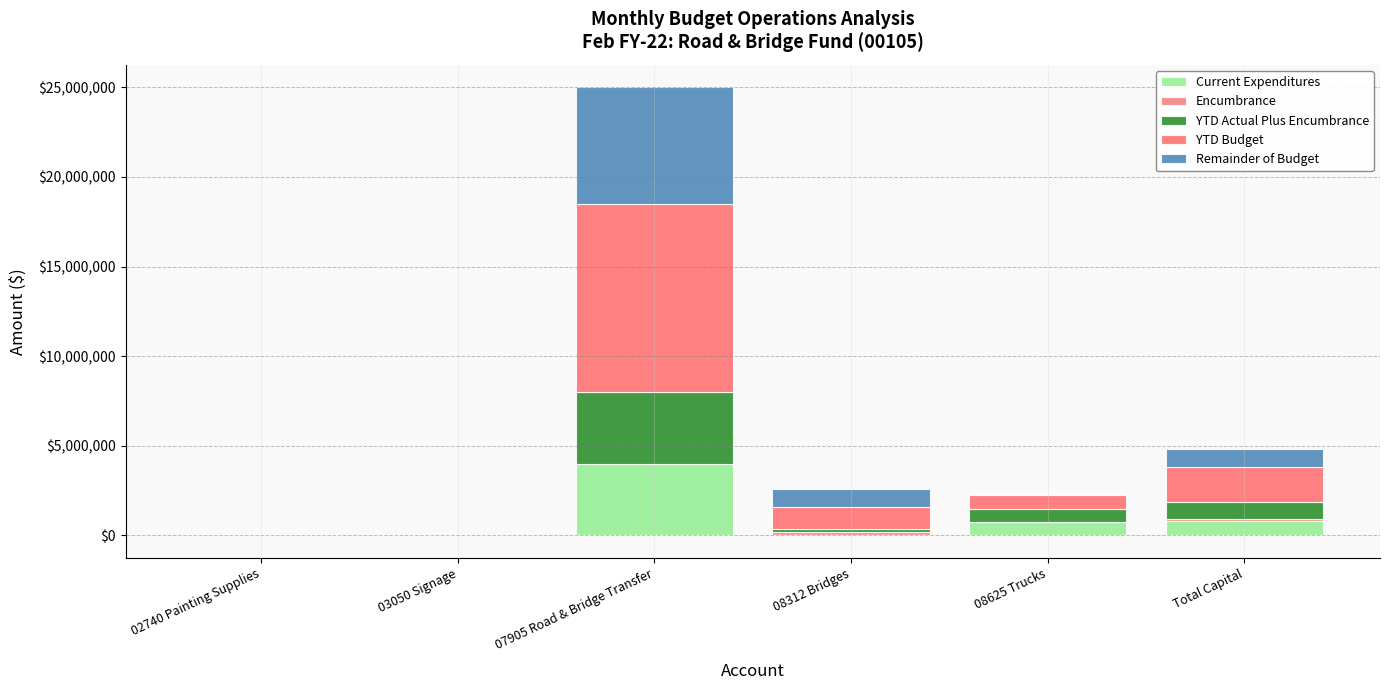

What is the difference between the maximum and minimum values in the Encumbrance series?

144239.3